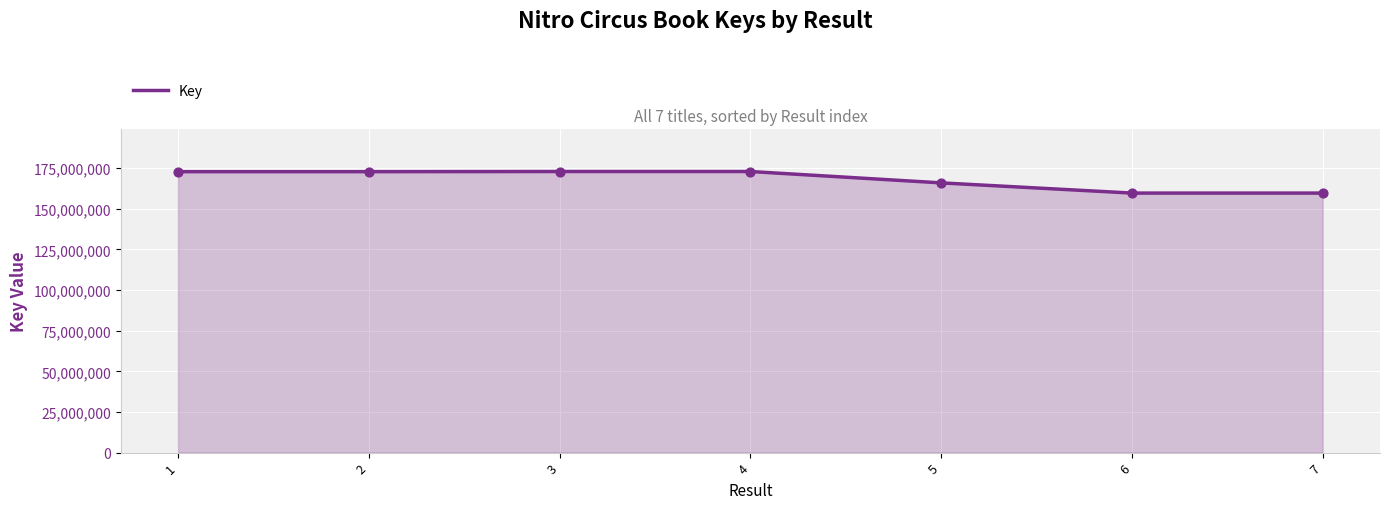

Approximately how many times larger is the value at 5 compared to 3?

1.0